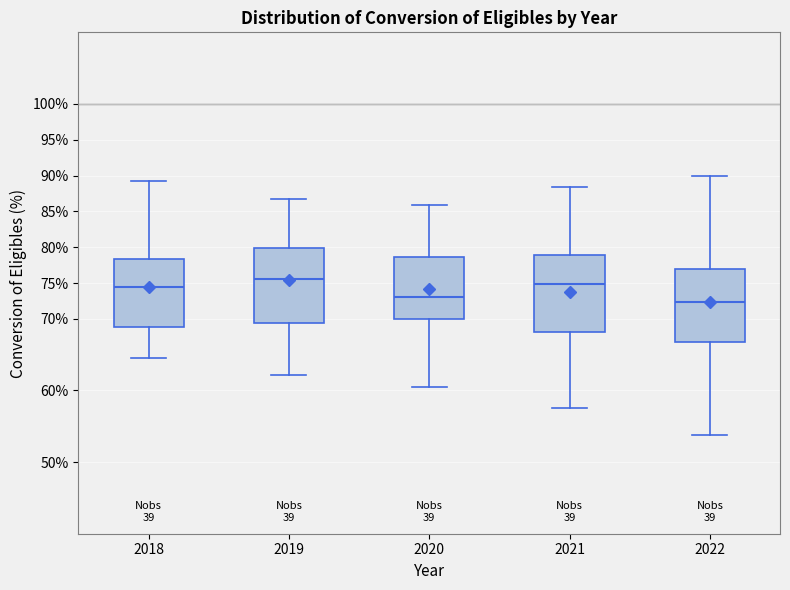

Reading left to right, read every box against the y-axis: the position of its median line, the range the box covers, and the ends of its whiskers. The values are not printed on the chart, so give them approximately, as read against the axis.

2018: median 74.5, box 69.0 to 78.5, whiskers 64.5 to 89.0
2019: median 75.5, box 69.5 to 80.0, whiskers 62.0 to 87.0
2020: median 73.0, box 70.0 to 78.5, whiskers 60.5 to 86.0
2021: median 75.0, box 68.0 to 79.0, whiskers 57.5 to 88.5
2022: median 72.5, box 66.5 to 77.0, whiskers 54.0 to 90.0